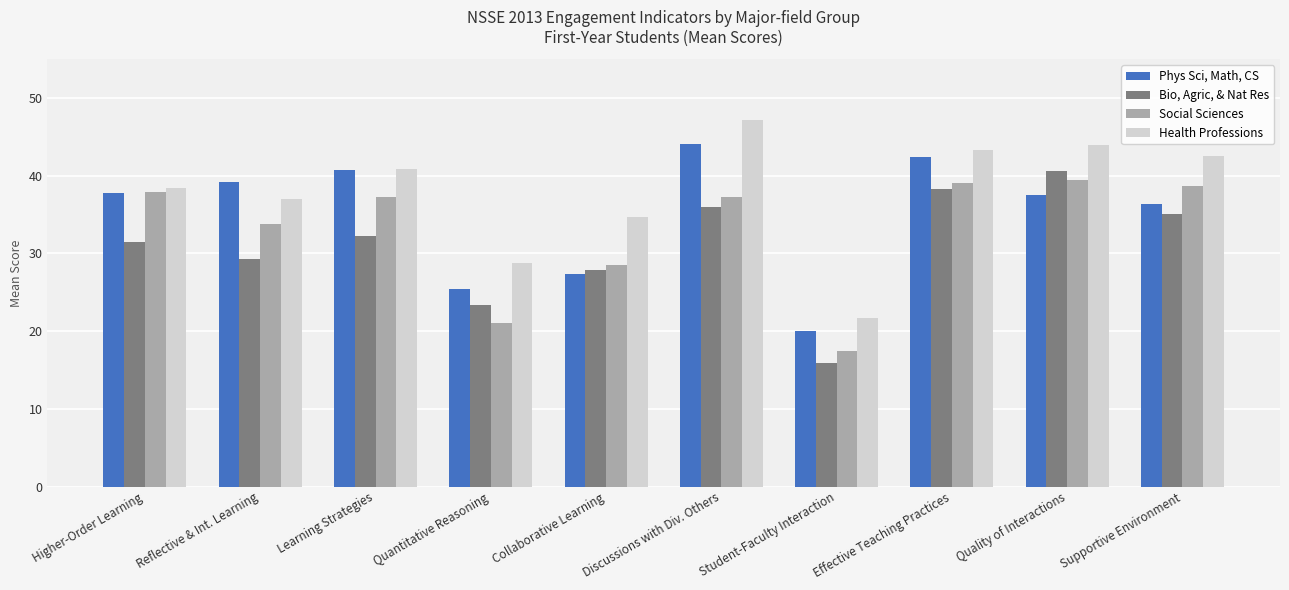

Count the number of data series in this chart.

4